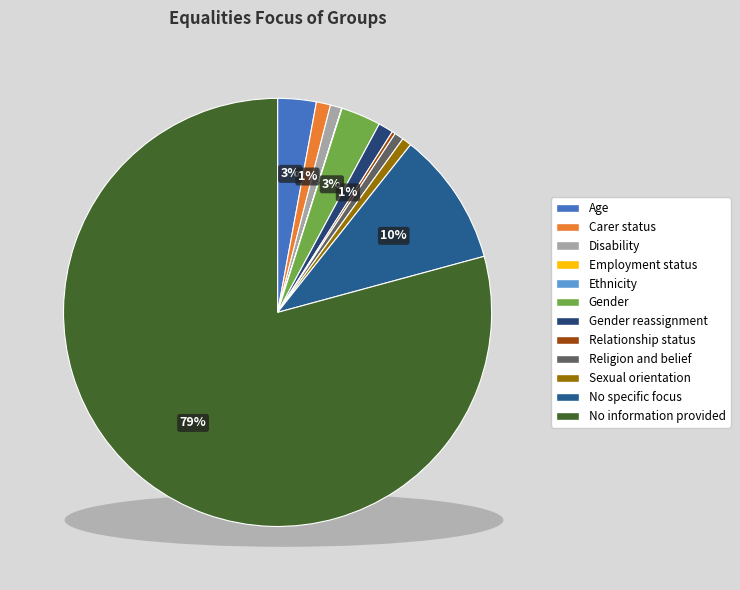

Which slice is the smallest?

Employment status